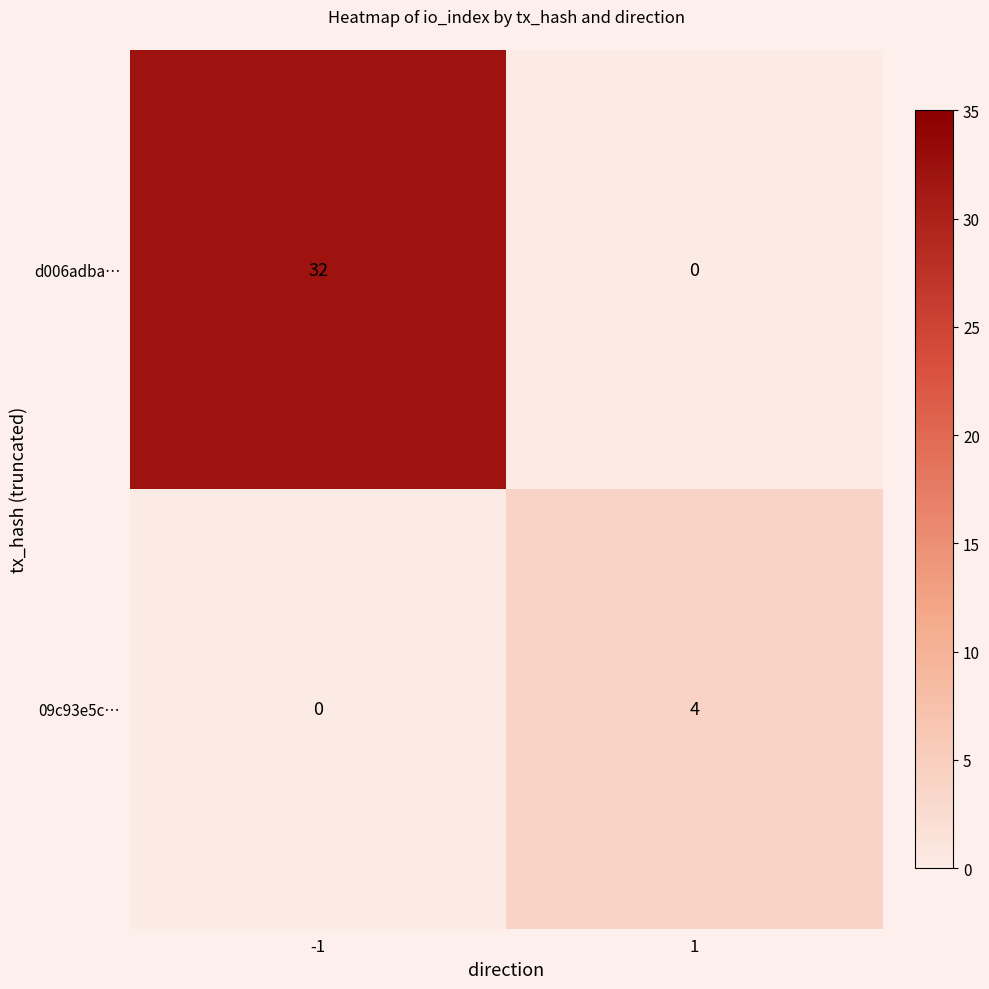

What is the difference between the 09c93e5c… values at 1 and -1?

4